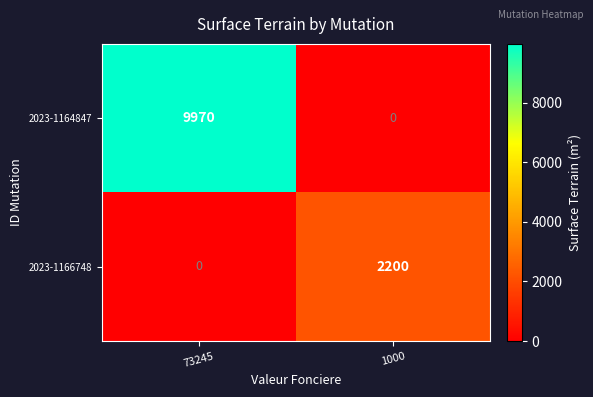

Rank the series at 73245 from lowest to highest value.

2023-1166748, 2023-1164847